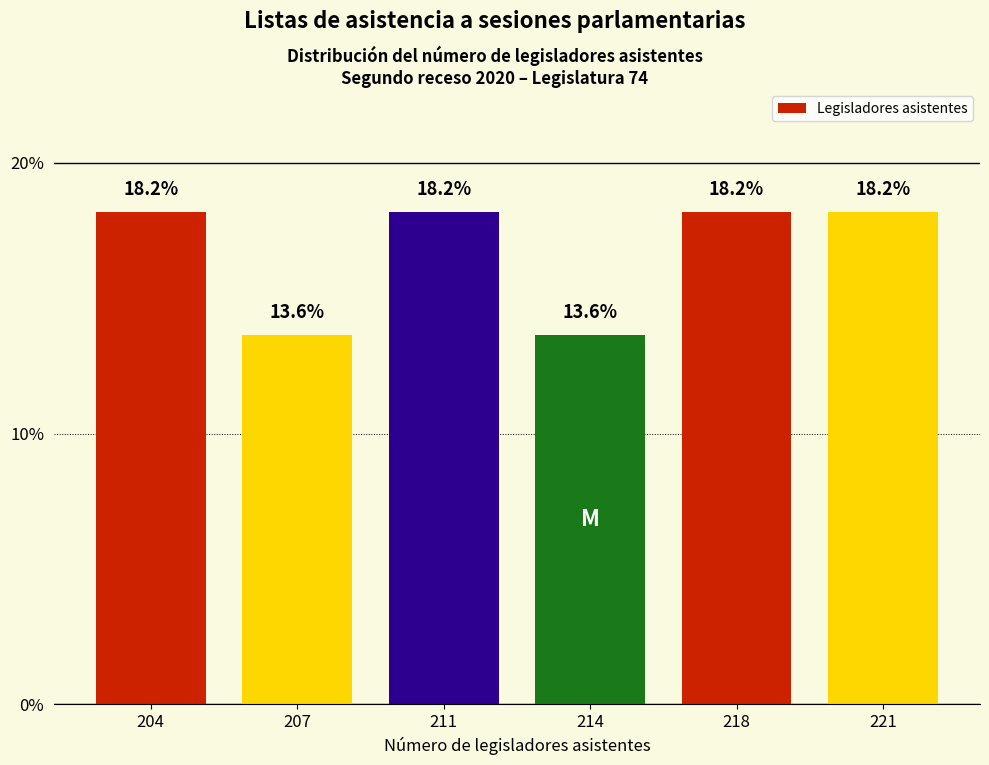

Reading left to right, extract all data points from this chart.

18.2	13.6	18.2	13.6	18.2	18.2